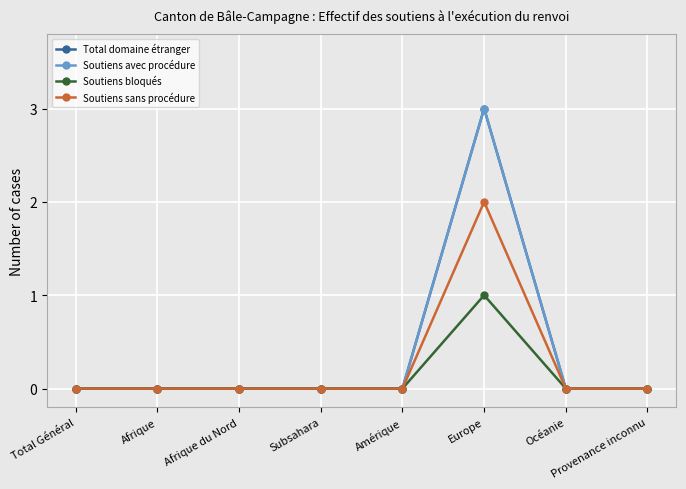

What is the maximum value shown in the chart?

3